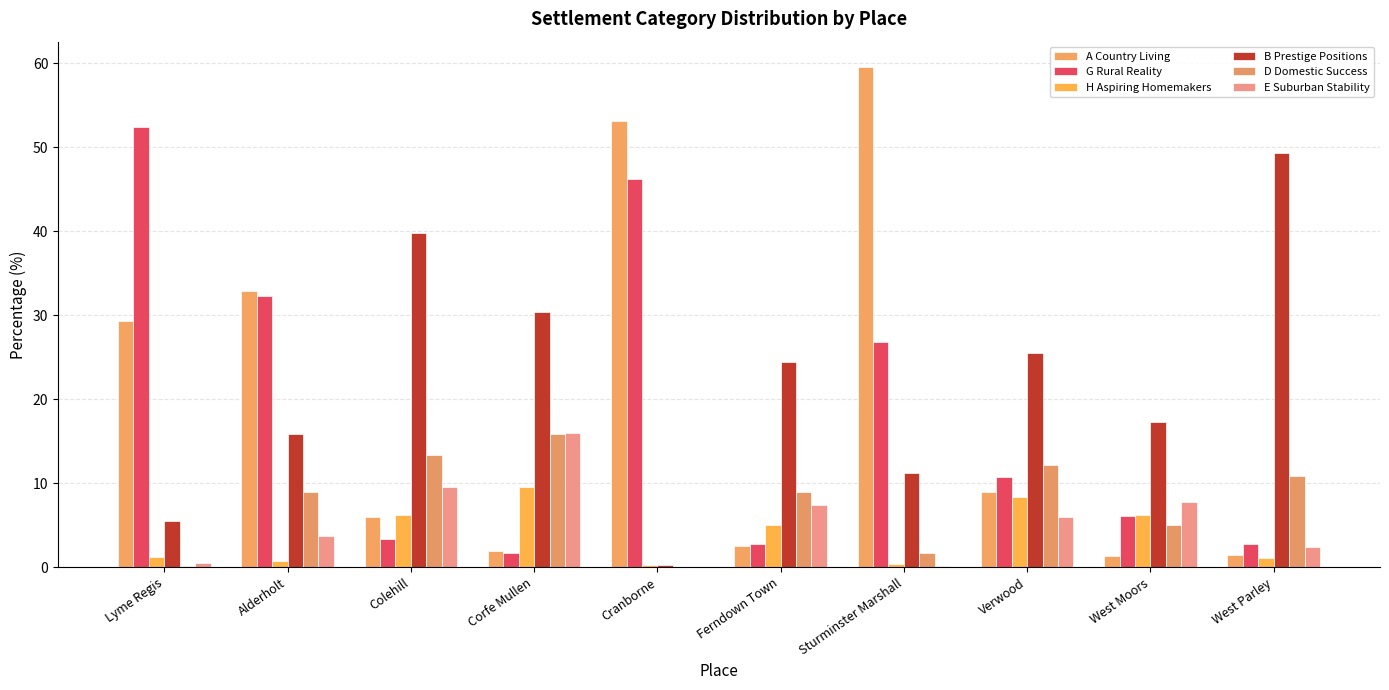

True or false: G Rural Reality has a value of 27.1 at Cranborne.

False